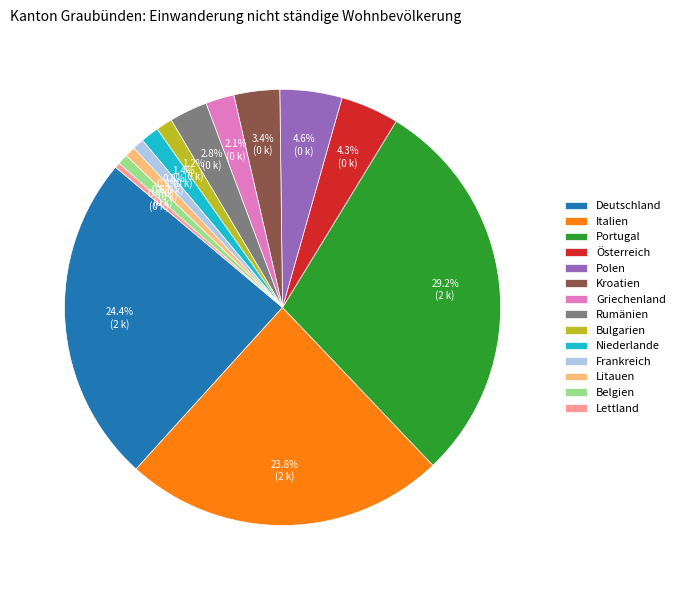

How many segments does this pie chart have?

14